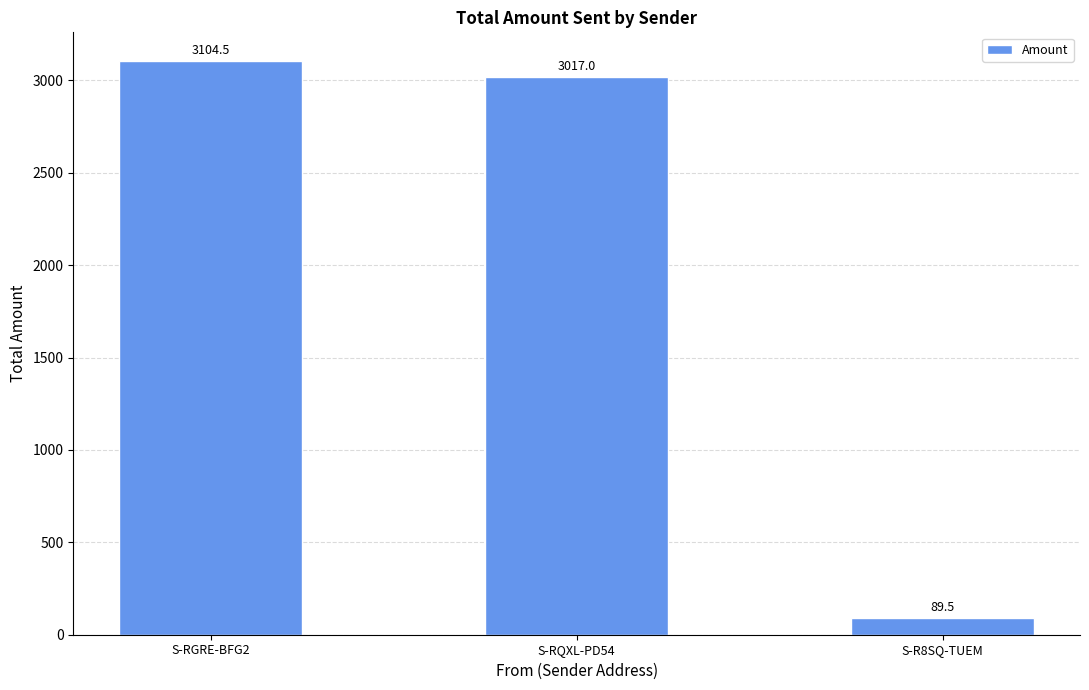

What is the sum of all values?

6211.0